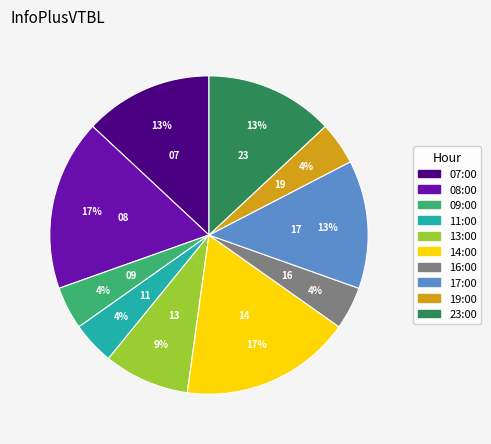

To the nearest percent, what is the average slice percentage?

10%